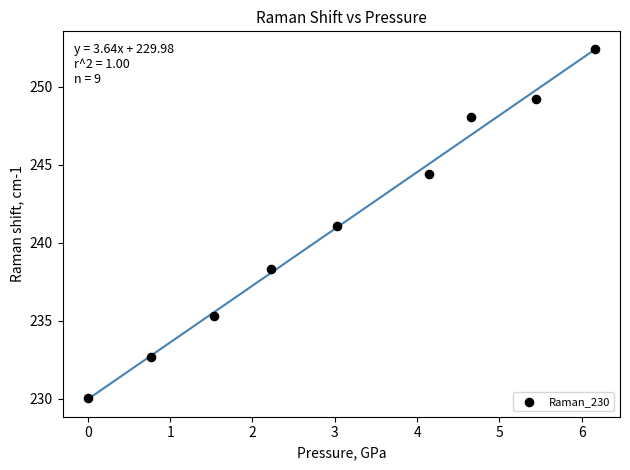

What is the range of X values (max minus min)?

6.2